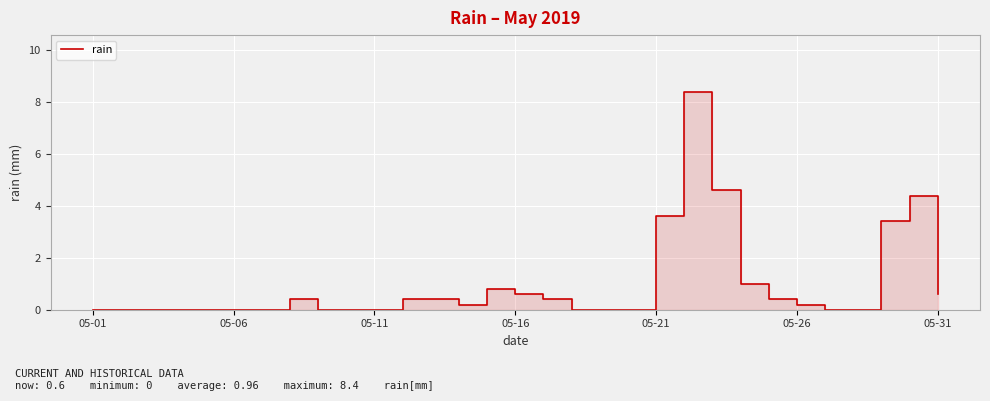

Which label corresponds to the smallest value in the chart?

05-01